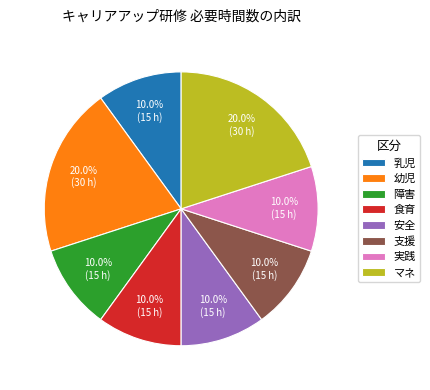

Count the number of slices in the pie.

8